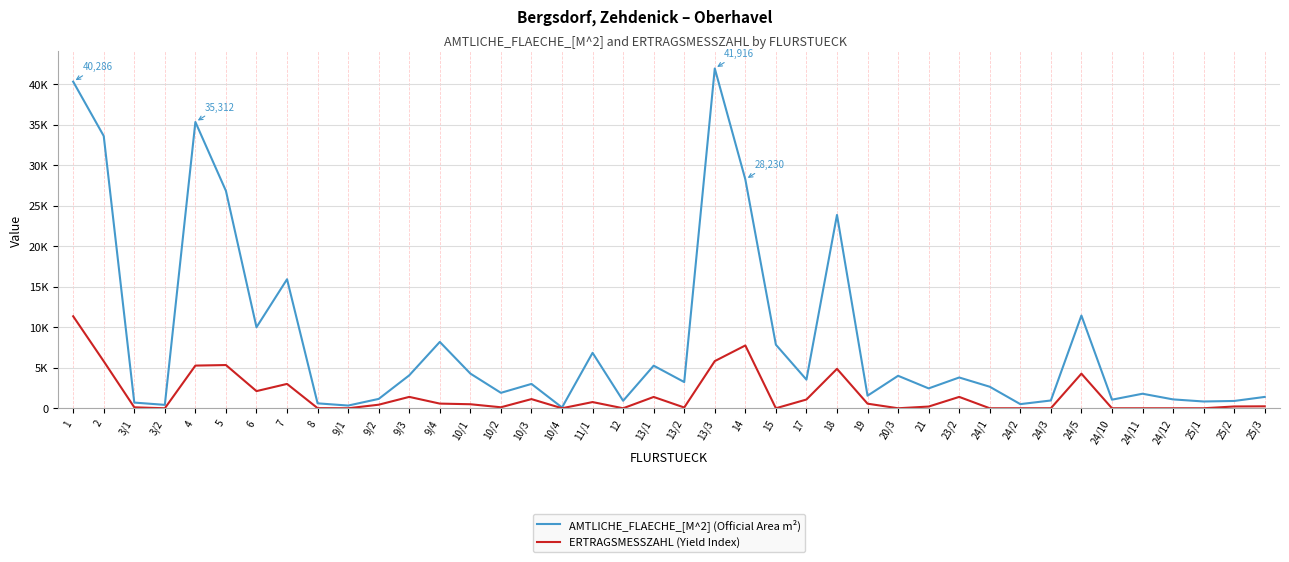

Rank the categories by ERTRAGSMESSZAHL (Yield Index) value from lowest to highest.

3/2, 9/1, 10/4, 12, 15, 20/3, 24/1, 24/2, 24/3, 24/10, 24/11, 24/12, 25/1, 8, 13/2, 3/1, 10/2, 21, 25/2, 25/3, 9/2, 10/1, 19, 9/4, 11/1, 17, 10/3, 13/1, 23/2, 9/3, 6, 7, 24/5, 18, 4, 5, 2, 13/3, 14, 1